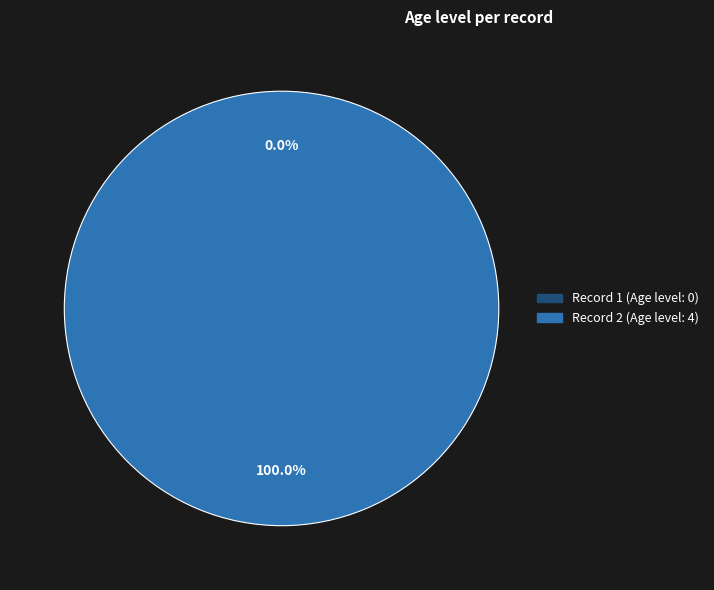

Is it true that 2 is 100% of the pie?

True